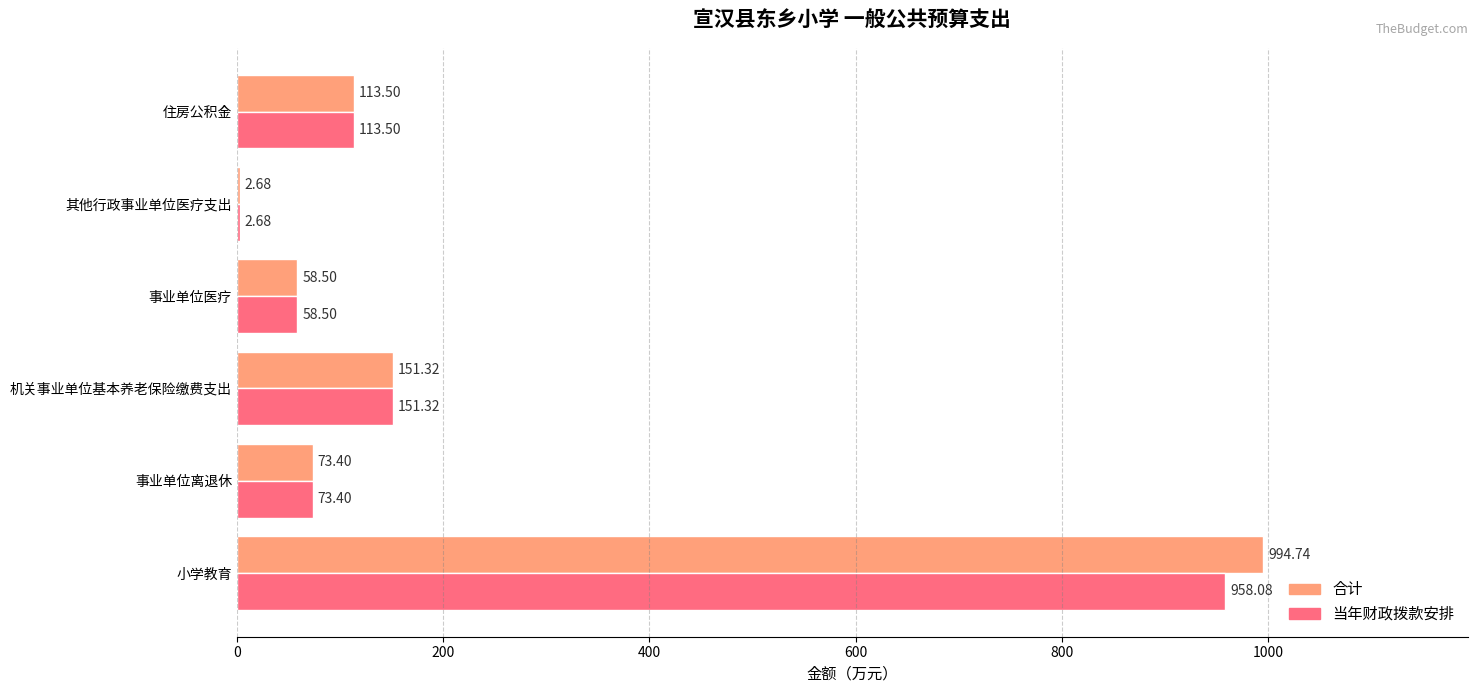

What is the average value of the 合计 series?

232.4